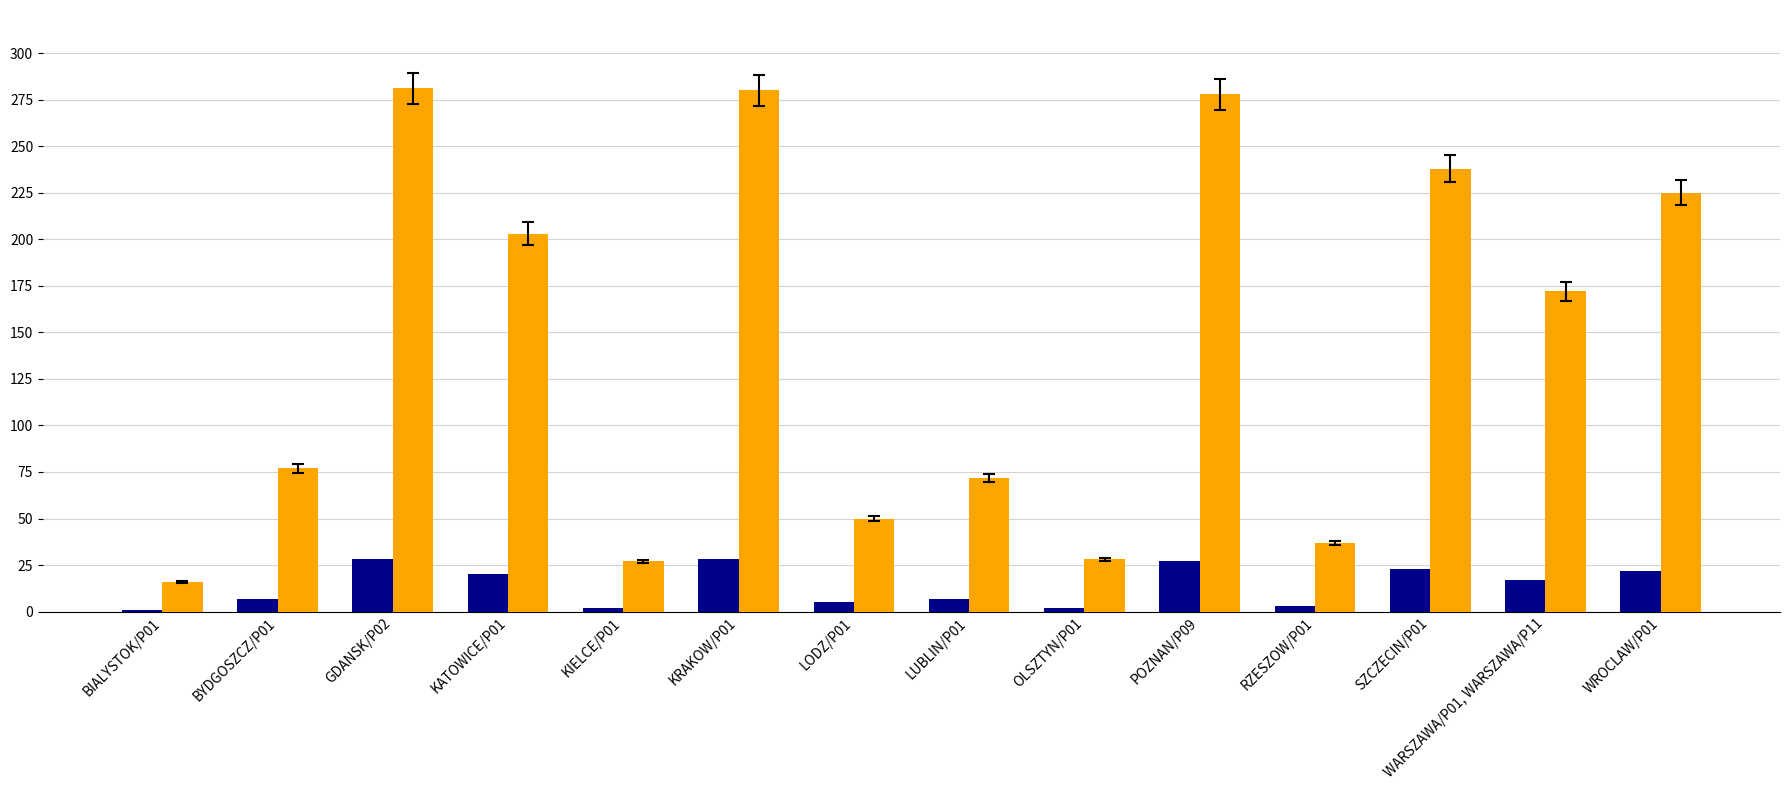

What is the greatest value displayed?

281